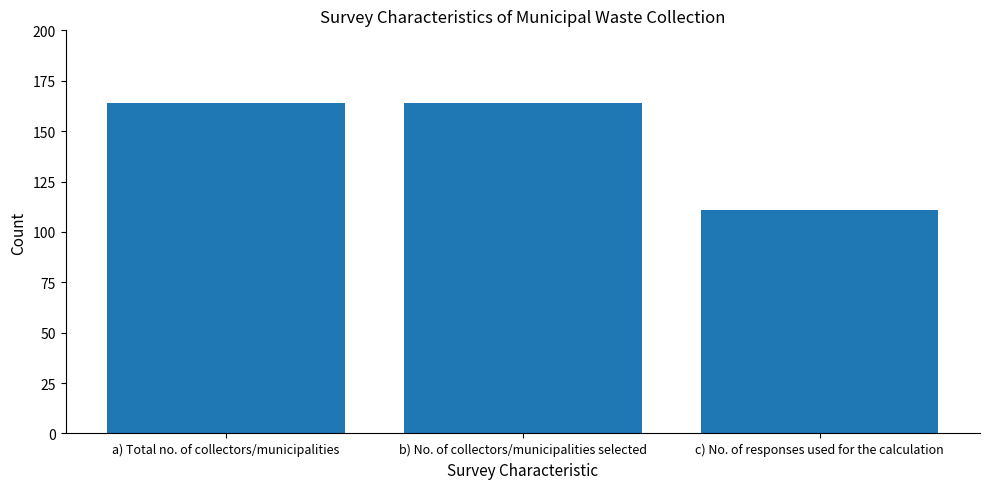

Reading left to right, what are all the values shown in this chart?

164	164	111